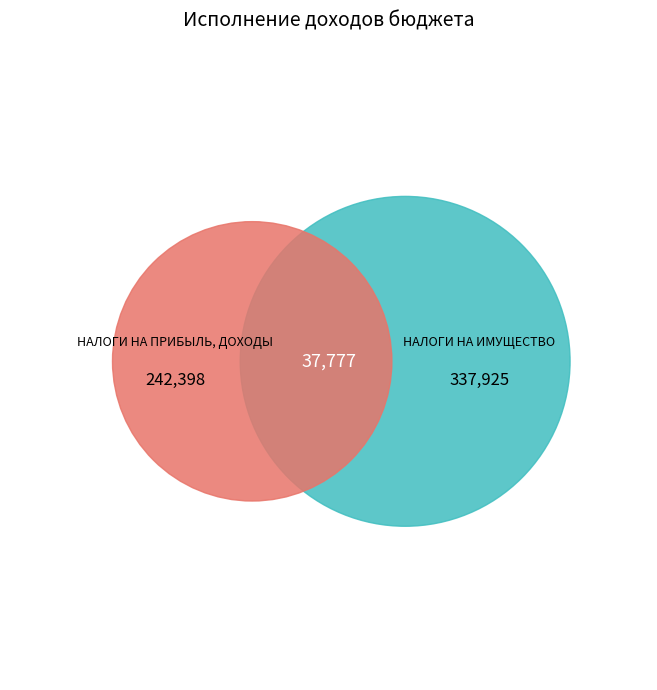

Which category has the biggest portion of the pie?

НАЛОГИ НА ИМУЩЕСТВО